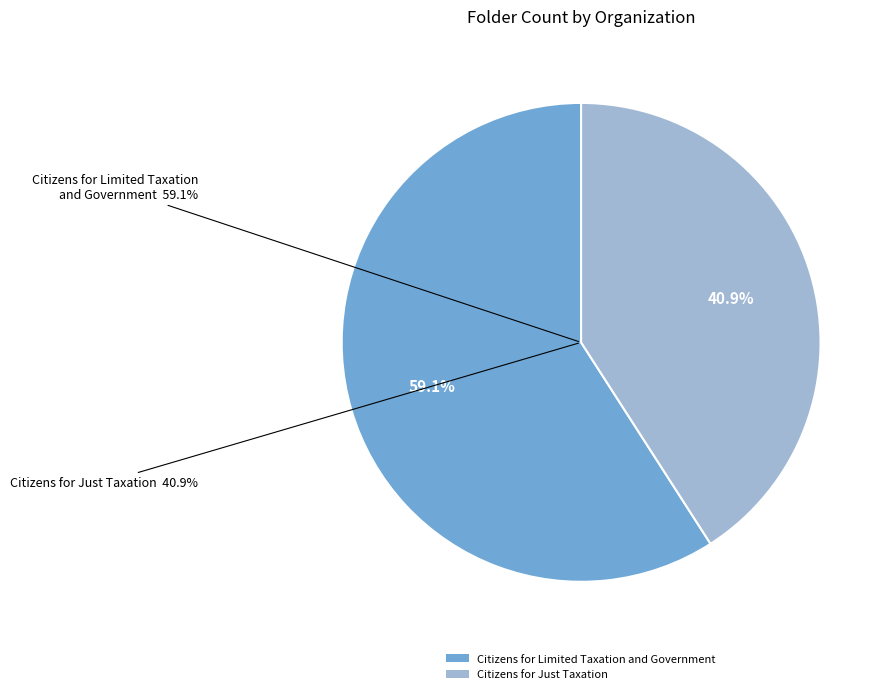

Does Citizens for Limited Taxation and Government account for over 50% of the chart?

Yes